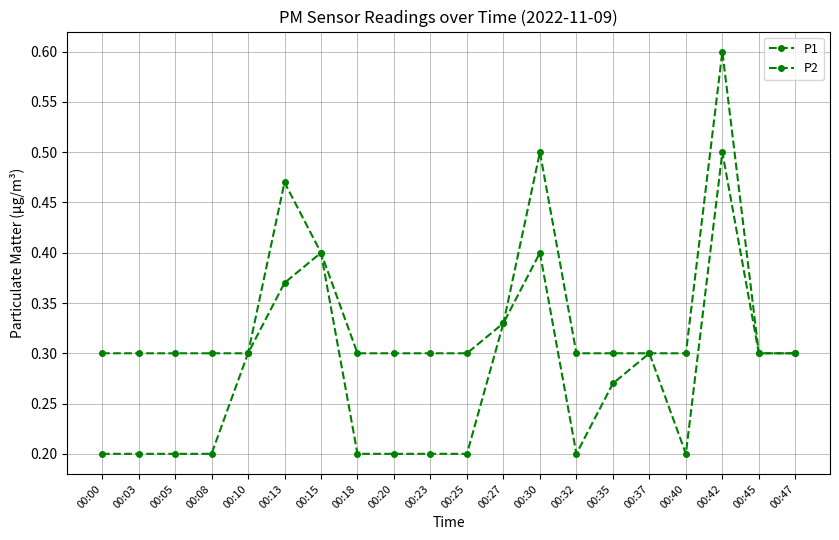

Does the chart display data point markers on the line(s)?

Yes